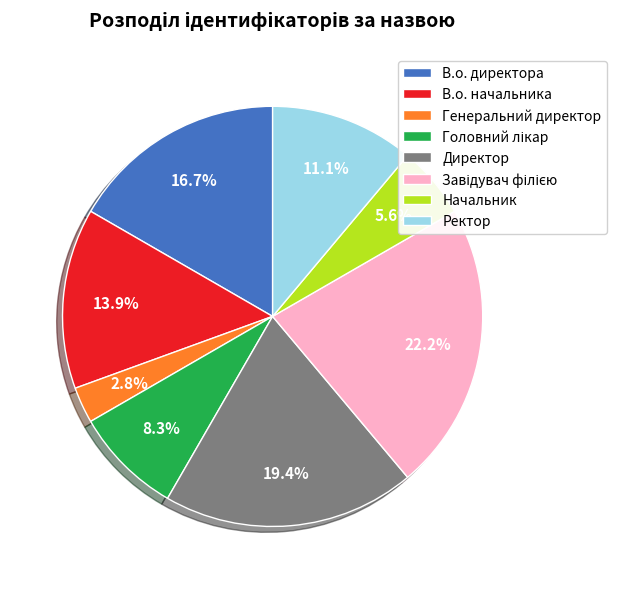

Does Начальник account for over 50% of the chart?

No